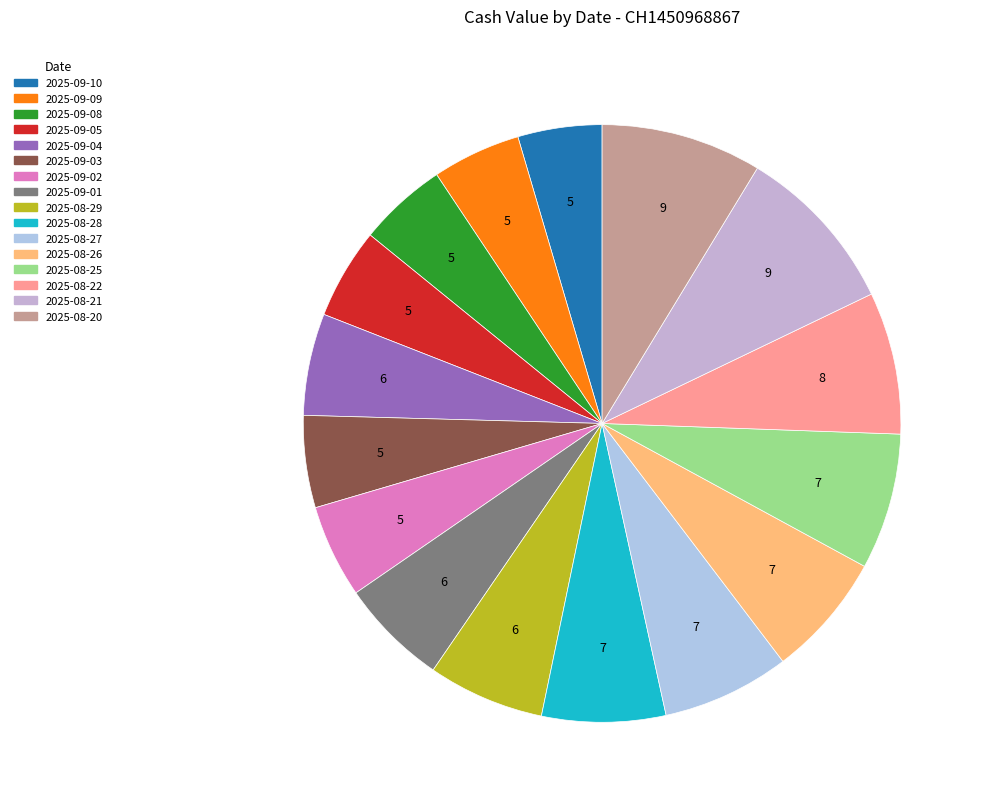

To the nearest percent, what is the difference between the largest and smallest slice percentages?

5%